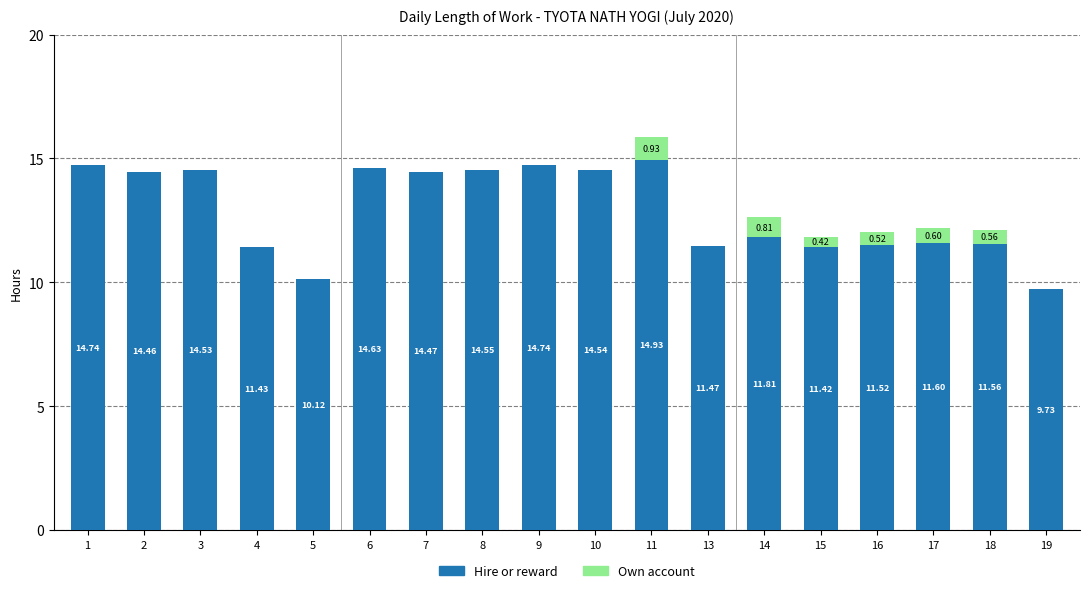

What is the total value across all series at 9?

14.7